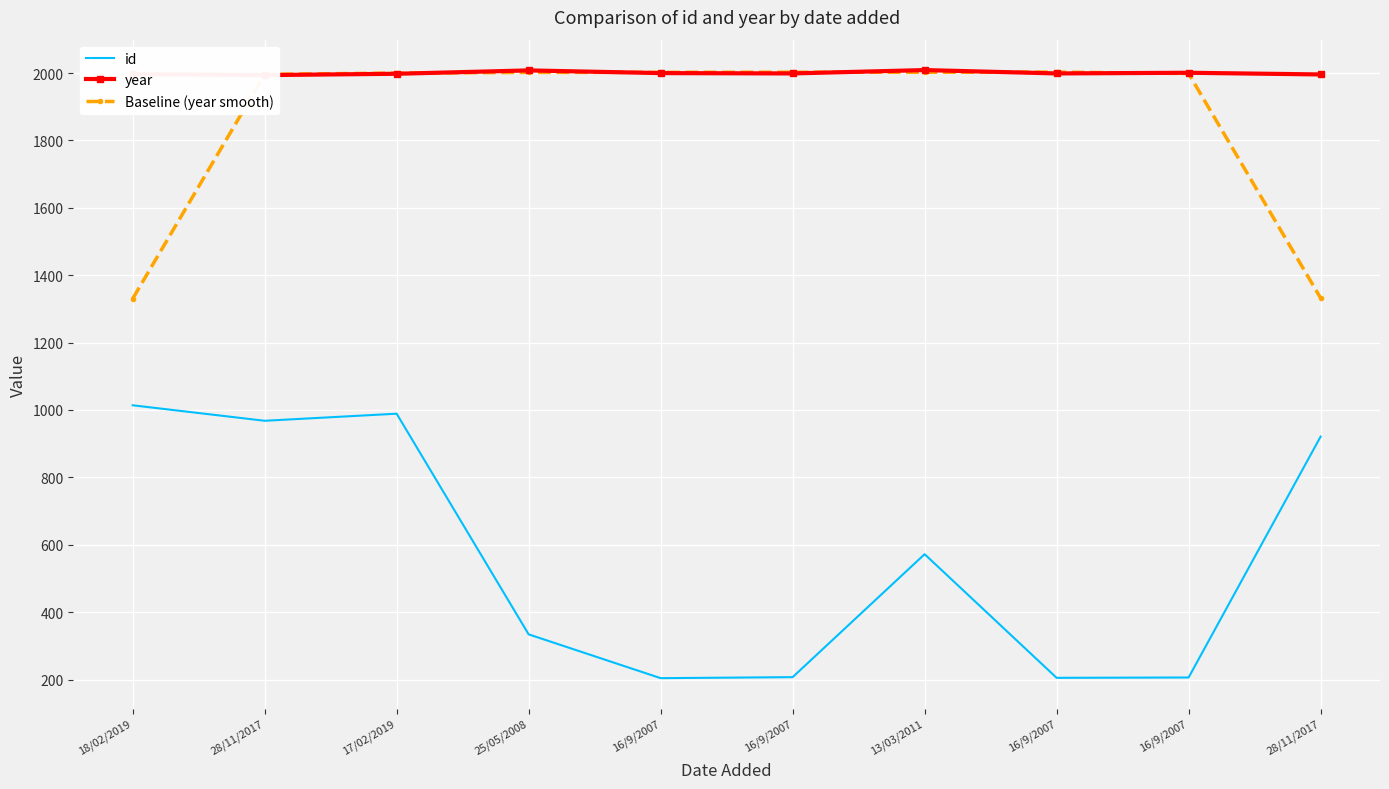

Rank the categories by id value from lowest to highest.

16/9/2007, 16/9/2007, 16/9/2007, 16/9/2007, 25/05/2008, 13/03/2011, 28/11/2017, 28/11/2017, 17/02/2019, 18/02/2019